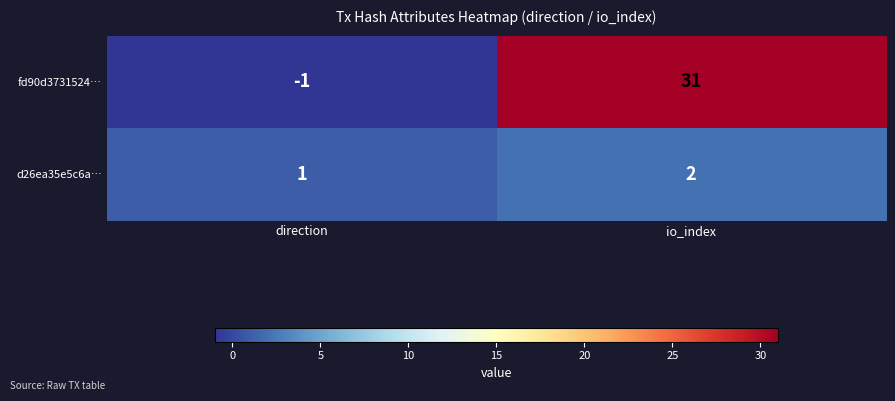

At which label is fd90d3731524… closest to 15?

direction